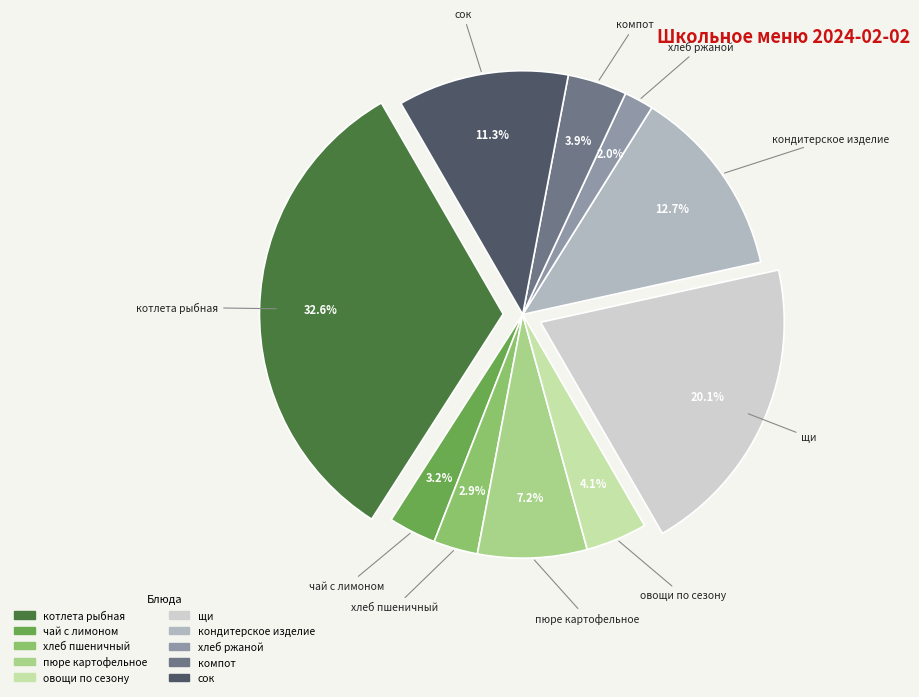

To the nearest percent, what is the difference between the пюре картофельное and хлеб пшеничный slice percentages?

4%